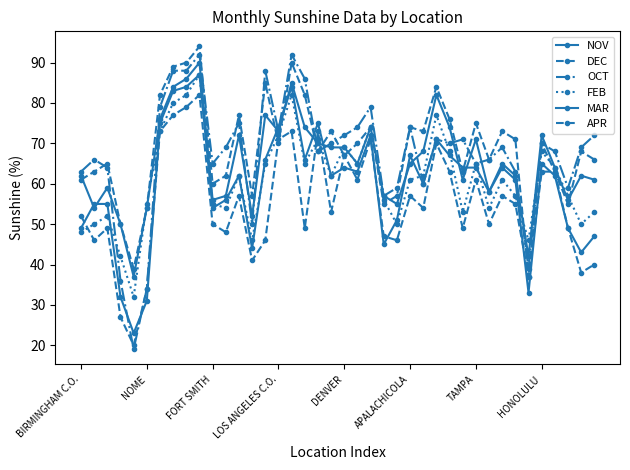

How many lines are shown in the chart?

6